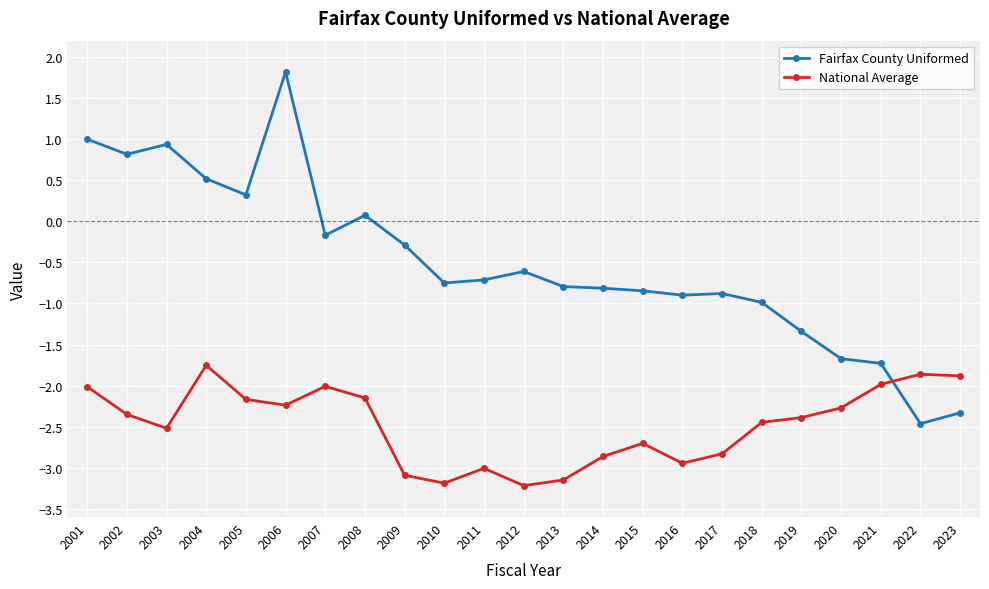

What is the sum of the National Average values at 2006 and 2015?

-4.9